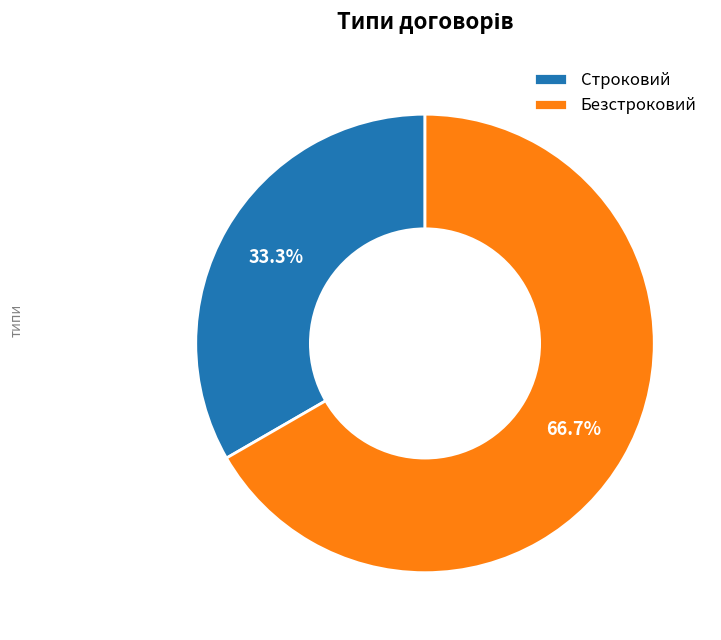

To the nearest percent, what is the difference between the Безстроковий and Строковий slice percentages?

33%